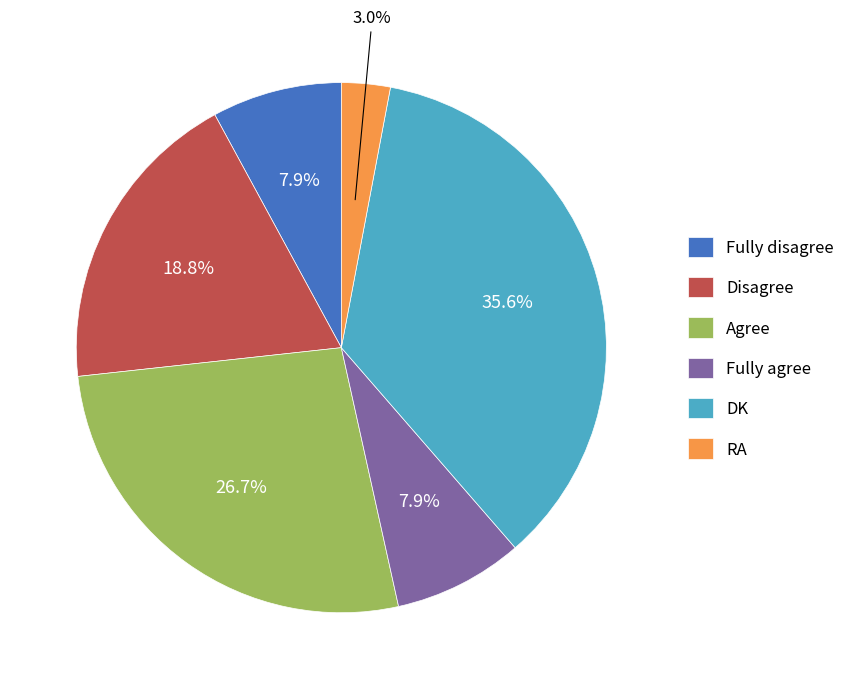

Is the sum of Agree and Disagree greater than half?

No